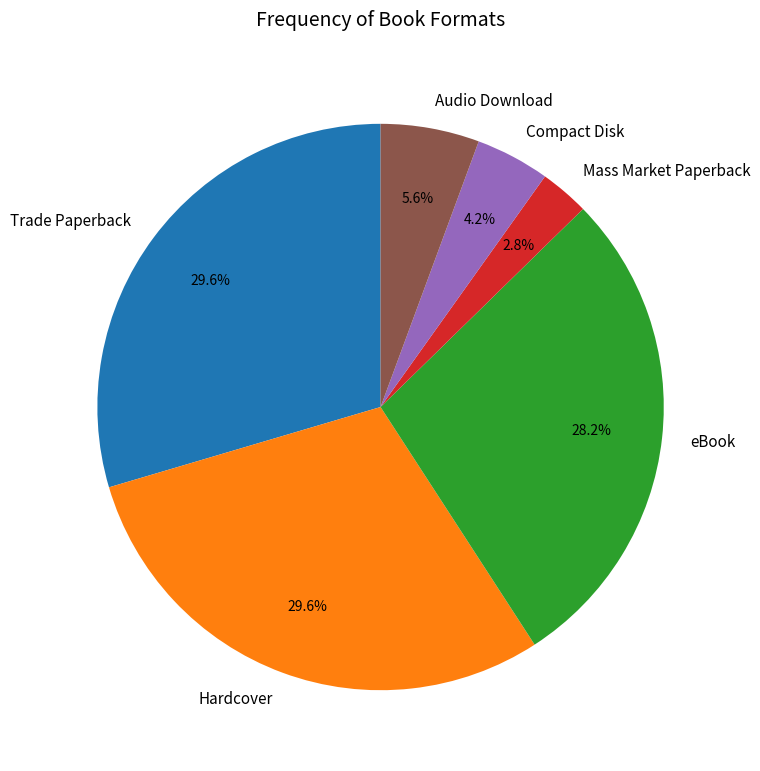

Does eBook represent more than half of the total?

No